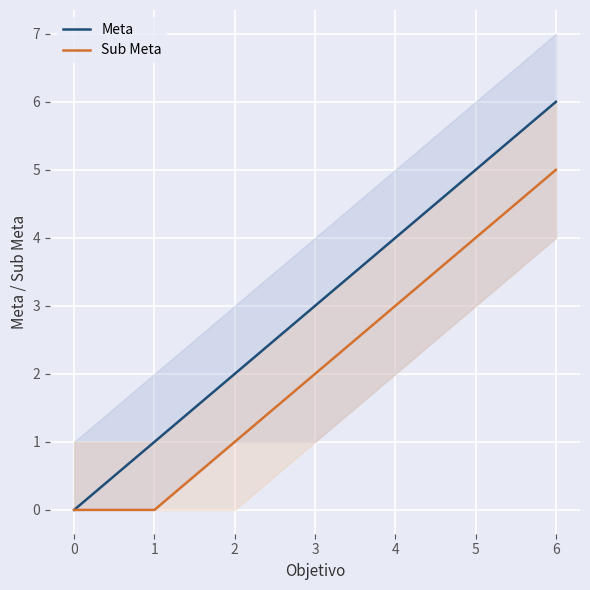

What are all the series names shown in the legend?

Meta, Sub Meta